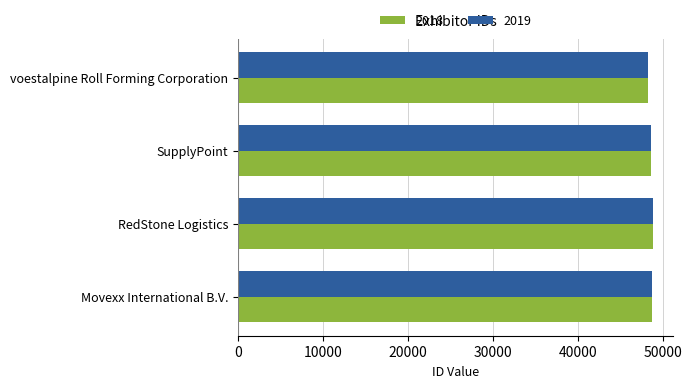

What is the total value across all series at Movexx International B.V.?

97440